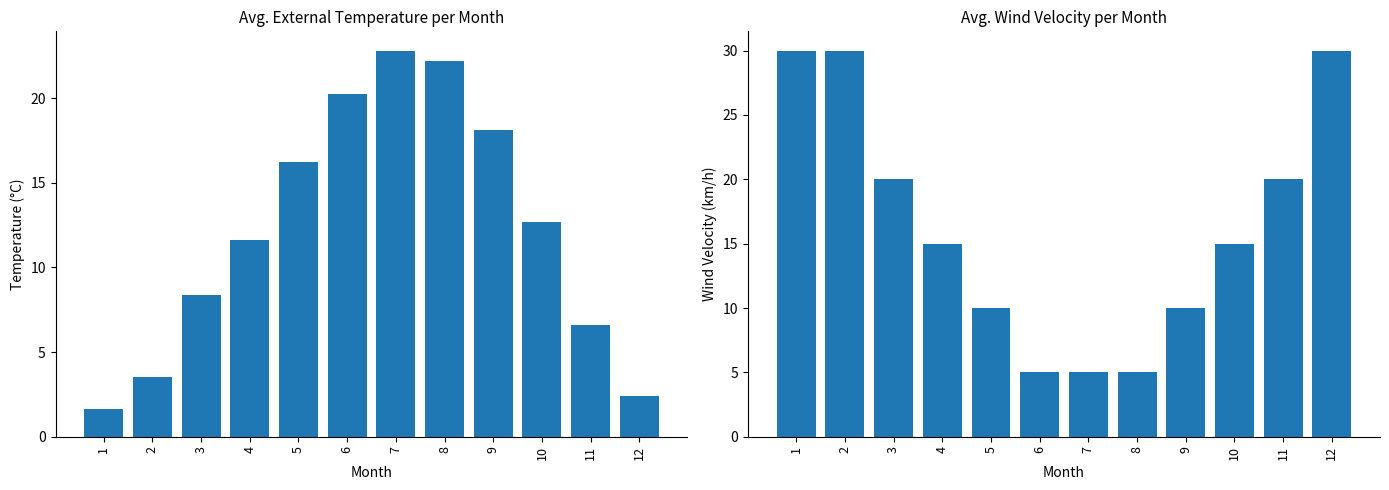

At which label is Avg. Ext. Temperature (°C) closest to 12?

4